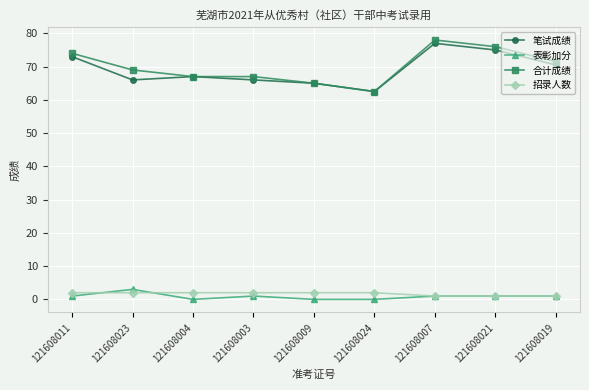

At which label does 笔试成绩 reach its minimum?

121608024